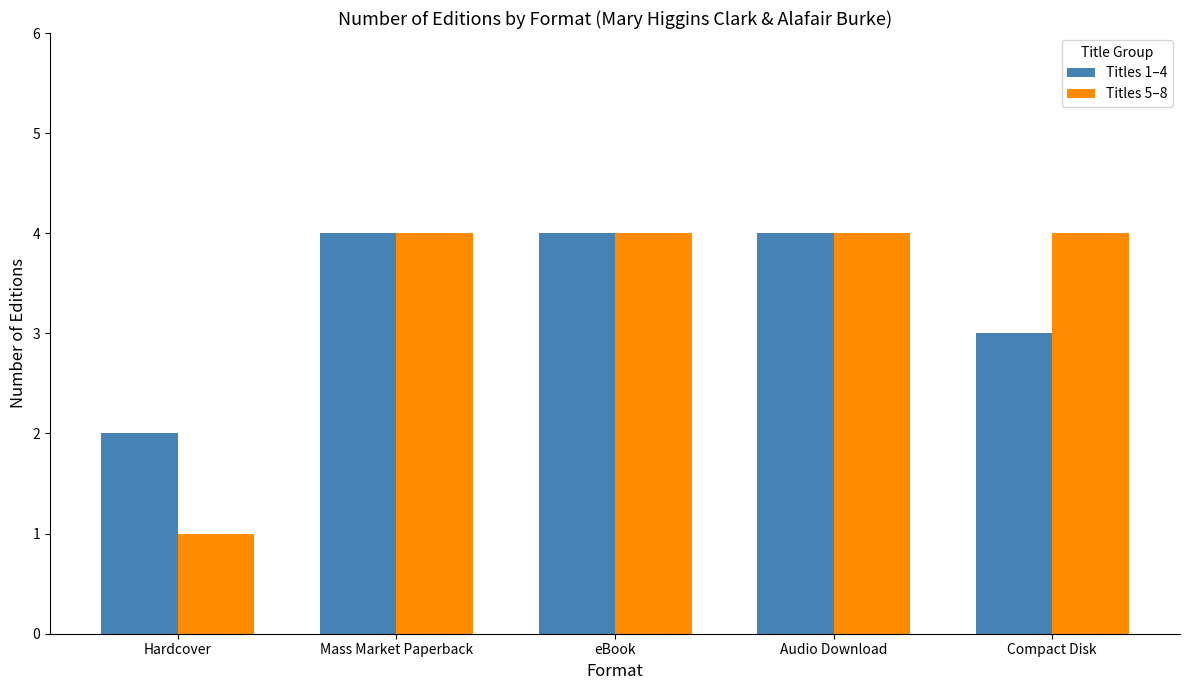

Are the bars horizontal?

No